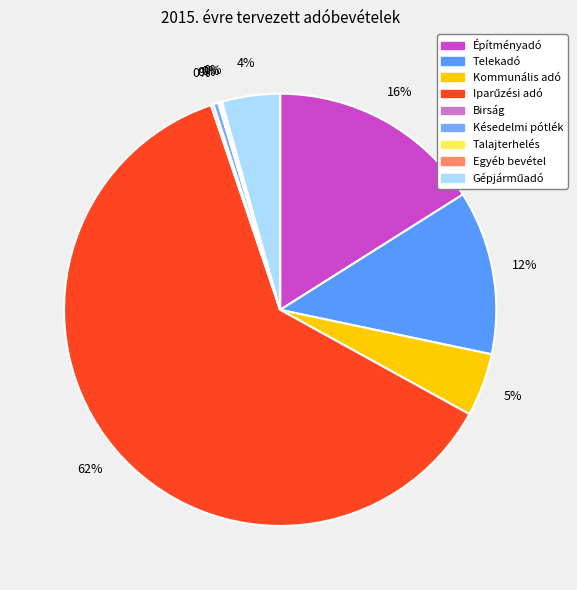

What percentage is NOT represented by Gépjárműadó?

95.7%